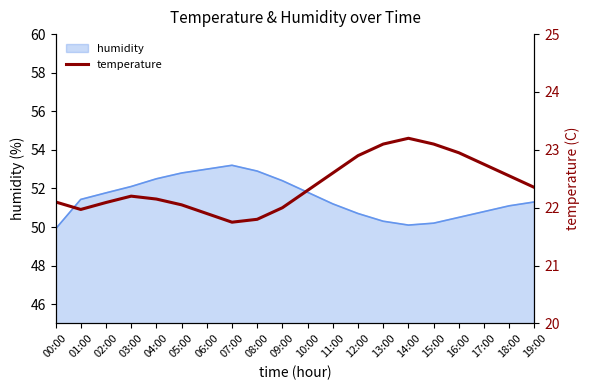

Is it true that humidity equals 51.8 at 10:00?

True